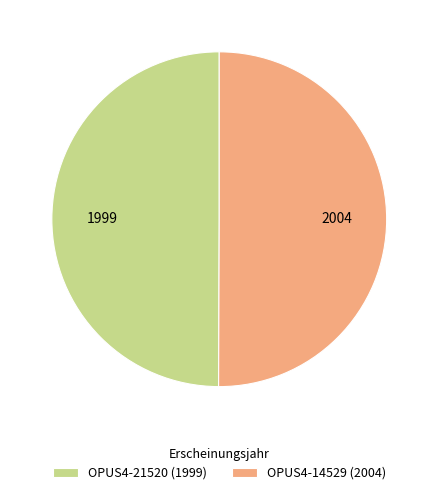

What is the ratio of the value at OPUS4-21520 (1999) to the value at OPUS4-14529 (2004)?

1.0